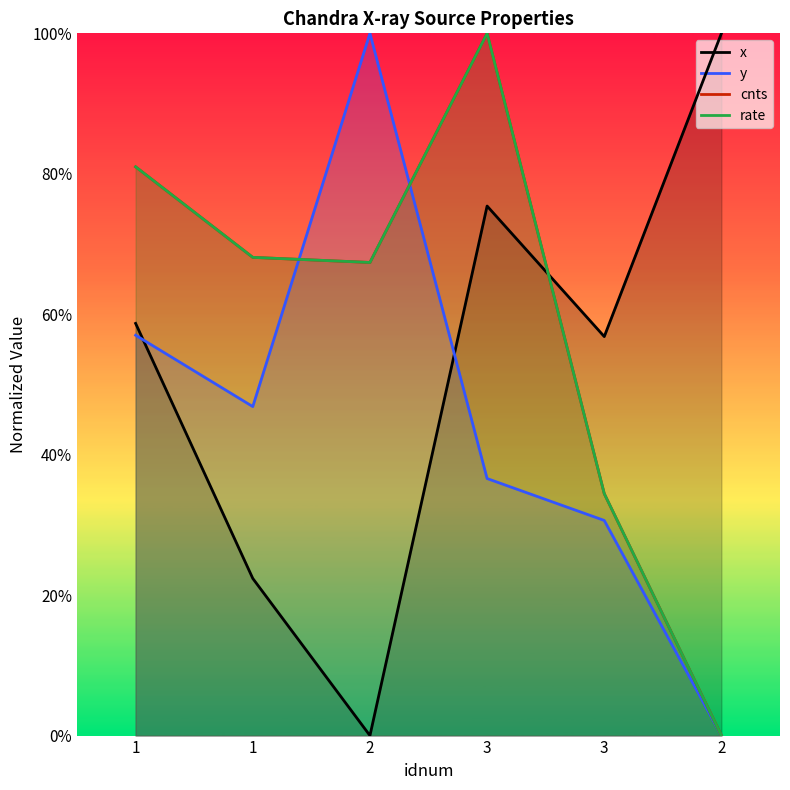

What is the greatest value displayed?

1.0